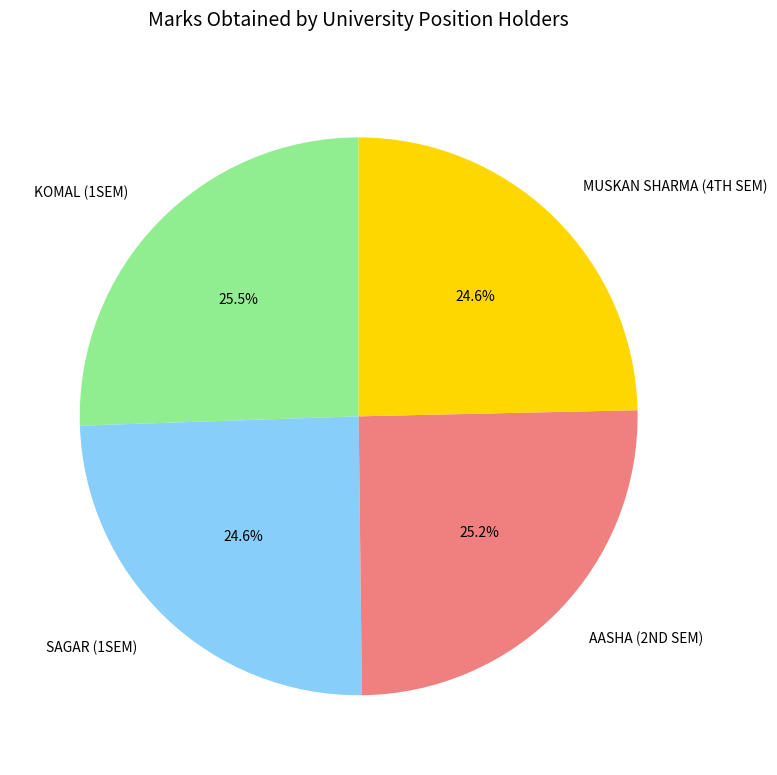

To the nearest percent, what percentage of the pie is SAGAR (1SEM)?

25%